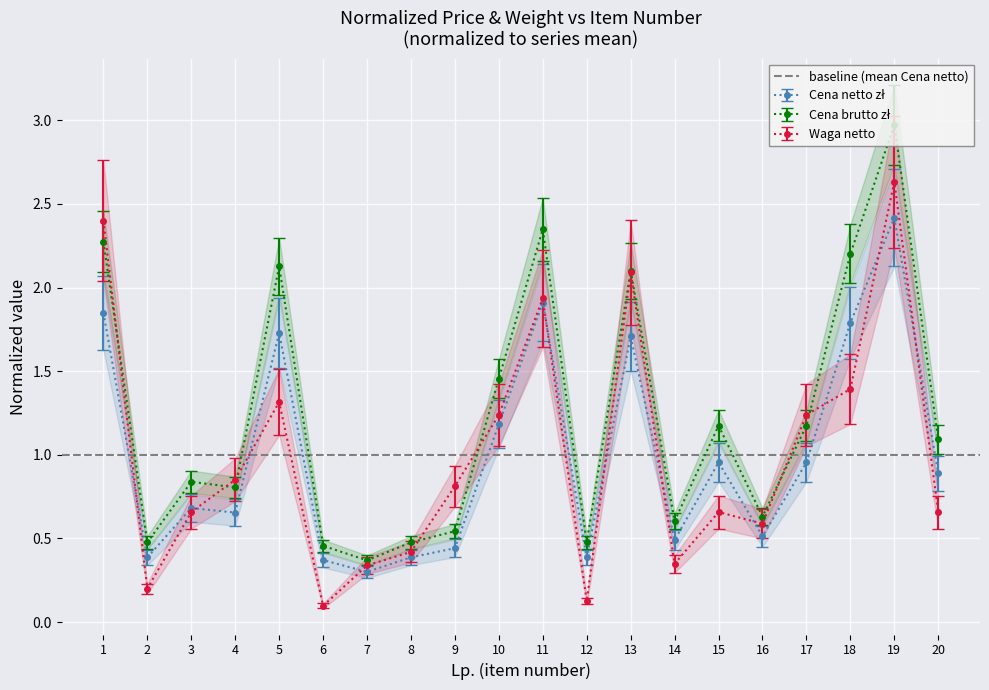

Rank the series by their maximum value, from lowest to highest.

Cena netto zł, Waga netto, Cena brutto zł